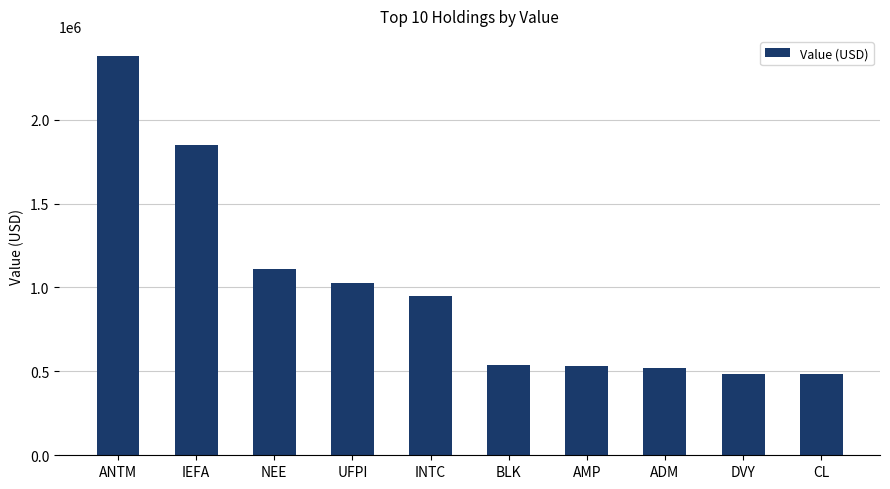

The value at INTC is 450246. True or false?

False